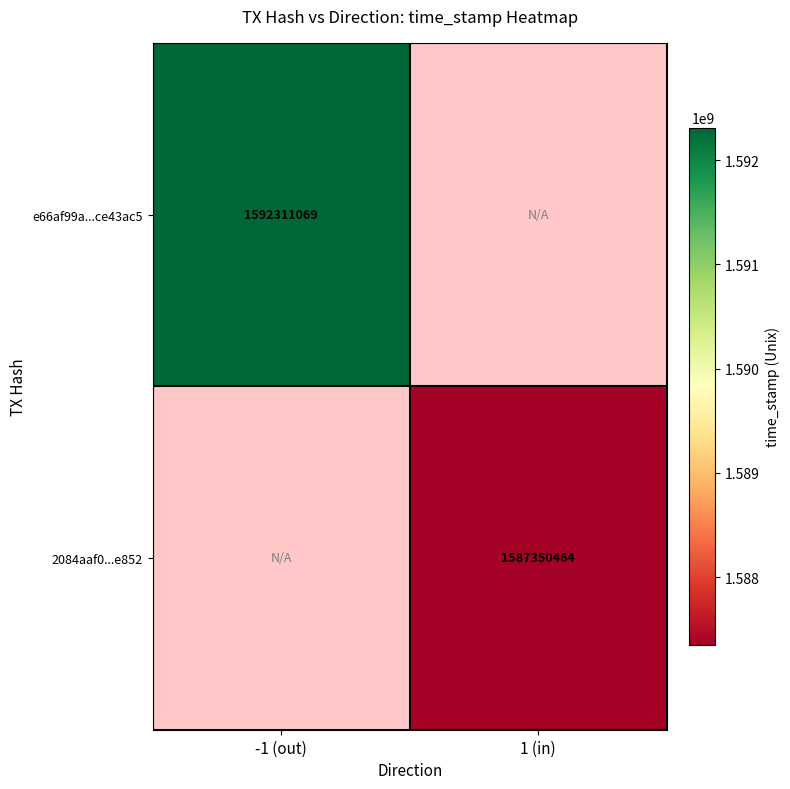

The value of 2084aaf0...e852 at 1 (in) is 797689753. True or false?

False